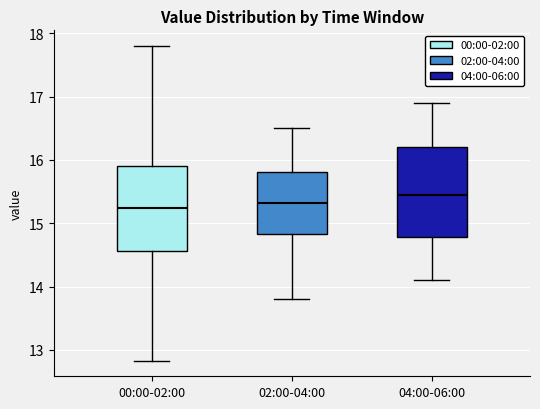

Reading left to right, read every box against the y-axis: the position of its median line, the range the box covers, and the ends of its whiskers. The values are not printed on the chart, so give them approximately, as read against the axis.

00:00-02:00: median 15.2, box 14.6 to 15.9, whiskers 12.8 to 17.8
02:00-04:00: median 15.3, box 14.8 to 15.8, whiskers 13.8 to 16.5
04:00-06:00: median 15.5, box 14.8 to 16.2, whiskers 14.1 to 16.9